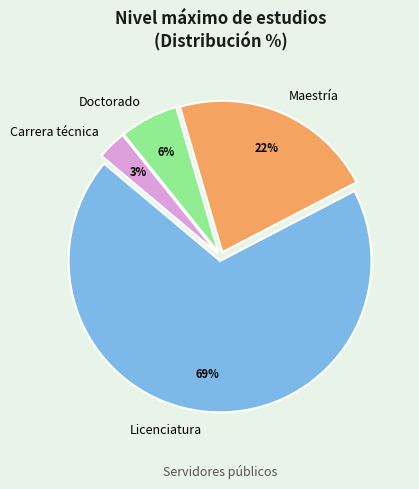

How many segments does this pie chart have?

4